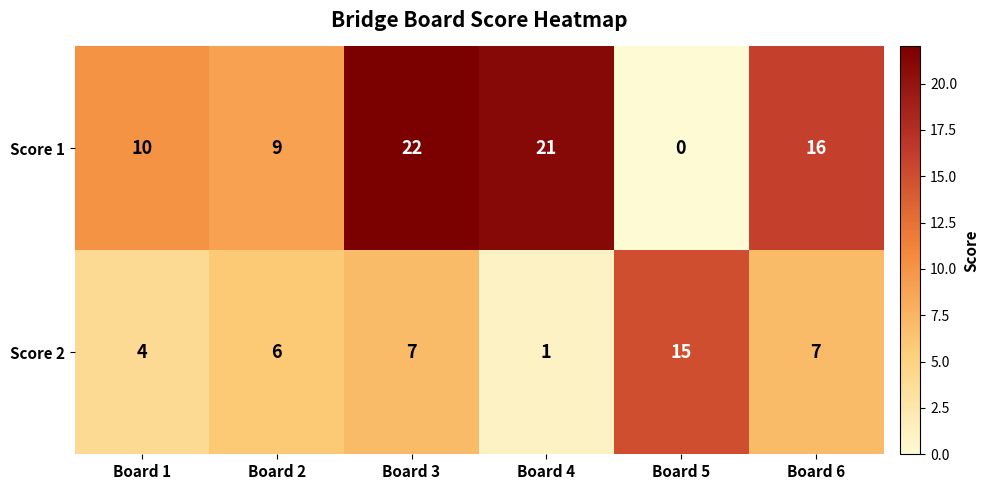

What is the sum of all Score 2 values?

40